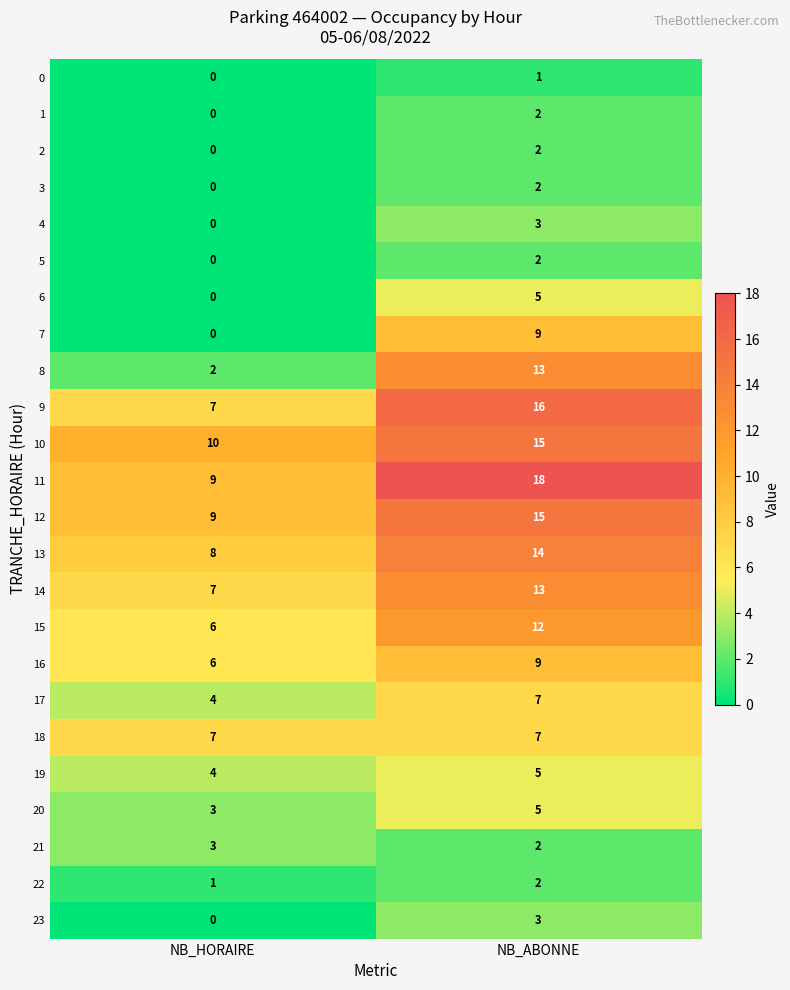

Which series has the largest total across all categories?

11